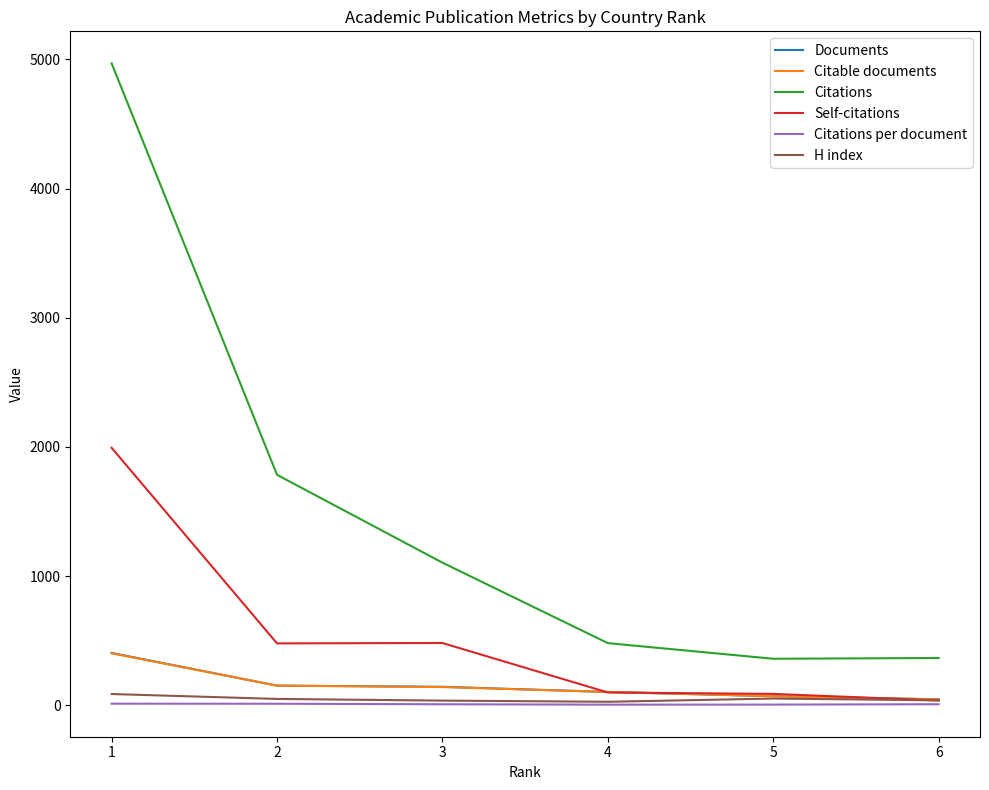

The value of H index at 3 is 13.8. True or false?

False